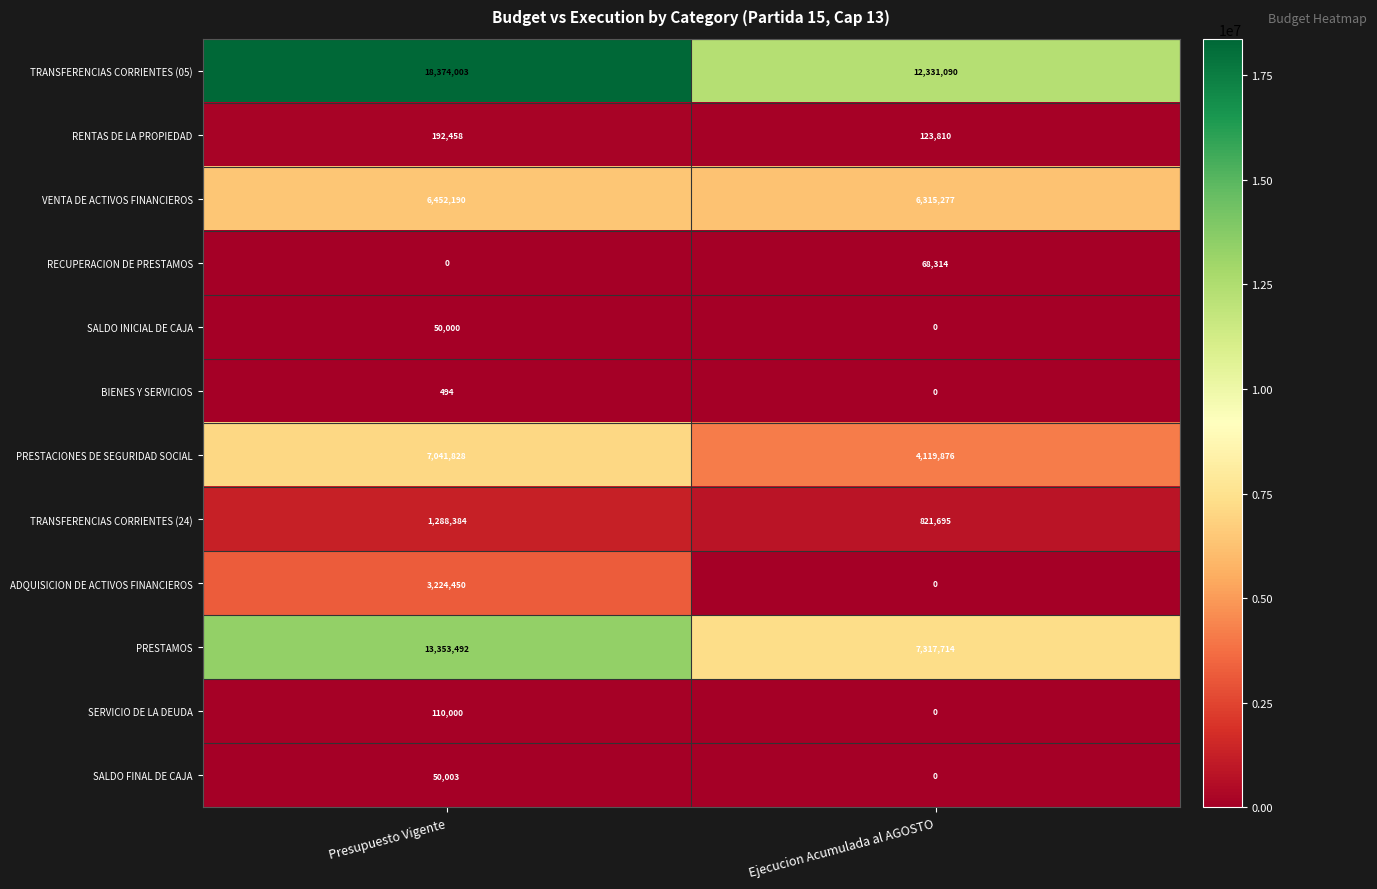

Reading left to right, extract all data points from this chart.

TRANSFERENCIAS CORRIENTES (05): Presupuesto Vigente=18374003	Ejecucion Acumulada al AGOSTO=12331090
RENTAS DE LA PROPIEDAD: Presupuesto Vigente=192458	Ejecucion Acumulada al AGOSTO=123810
VENTA DE ACTIVOS FINANCIEROS: Presupuesto Vigente=6452190	Ejecucion Acumulada al AGOSTO=6315277
RECUPERACION DE PRESTAMOS: Presupuesto Vigente=0	Ejecucion Acumulada al AGOSTO=68314
SALDO INICIAL DE CAJA: Presupuesto Vigente=50000	Ejecucion Acumulada al AGOSTO=0
BIENES Y SERVICIOS: Presupuesto Vigente=494	Ejecucion Acumulada al AGOSTO=0
PRESTACIONES DE SEGURIDAD SOCIAL: Presupuesto Vigente=7041828	Ejecucion Acumulada al AGOSTO=4119876
TRANSFERENCIAS CORRIENTES (24): Presupuesto Vigente=1288384	Ejecucion Acumulada al AGOSTO=821695
ADQUISICION DE ACTIVOS FINANCIEROS: Presupuesto Vigente=3224450	Ejecucion Acumulada al AGOSTO=0
PRESTAMOS: Presupuesto Vigente=13353492	Ejecucion Acumulada al AGOSTO=7317714
SERVICIO DE LA DEUDA: Presupuesto Vigente=110000	Ejecucion Acumulada al AGOSTO=0
SALDO FINAL DE CAJA: Presupuesto Vigente=50003	Ejecucion Acumulada al AGOSTO=0